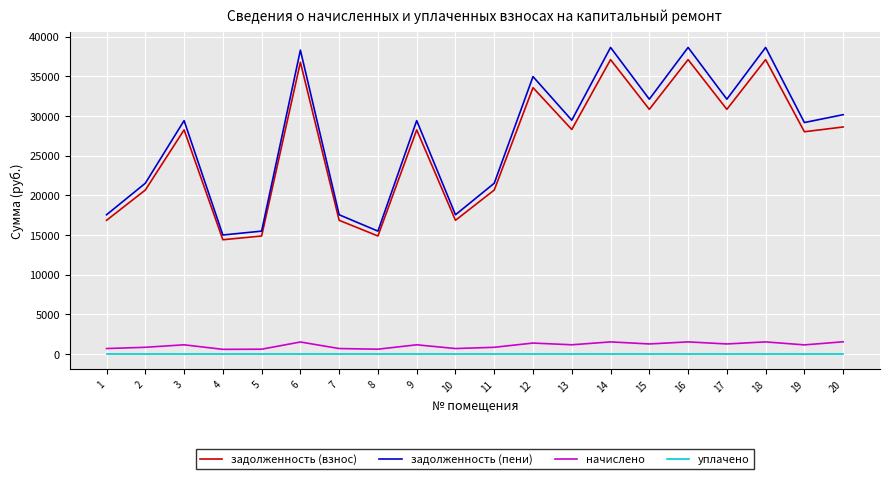

Which series changed the most between 8 and 20?

задолженность (пени)